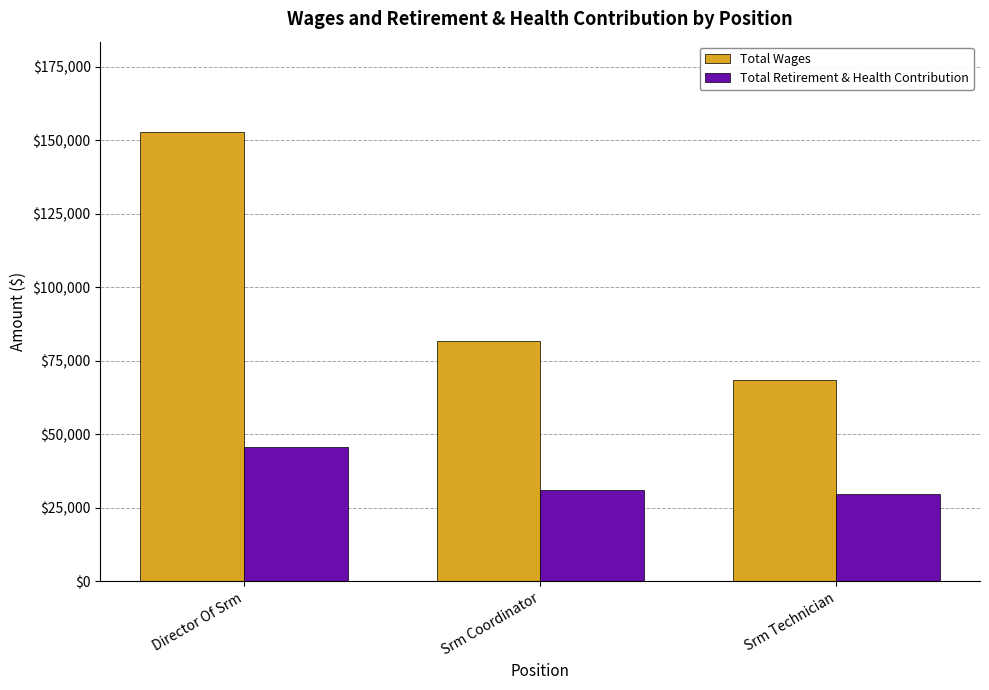

What value does the Total Wages series have at Director Of Srm?

152987